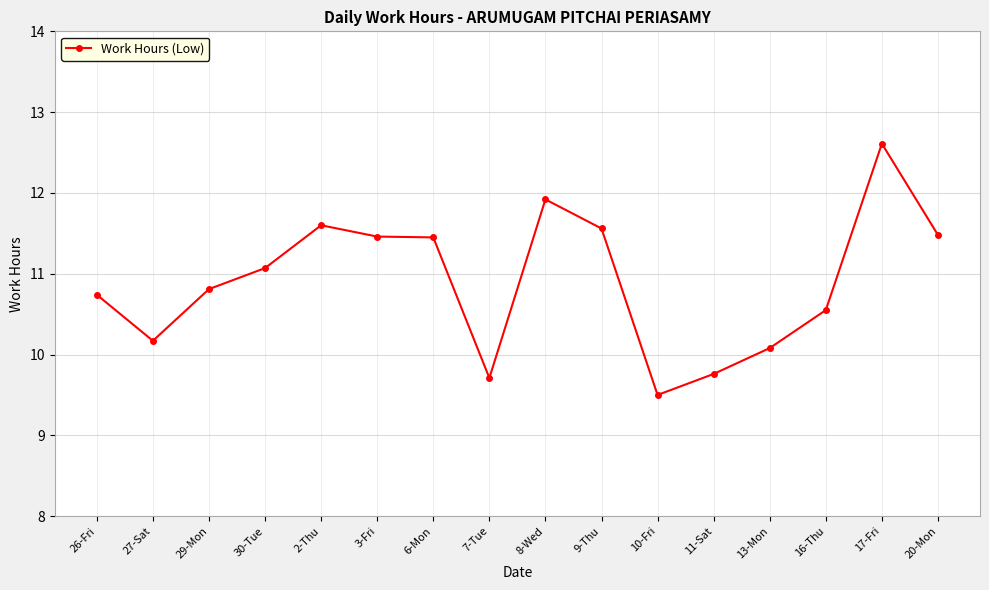

The value at 29-Mon is 10.8. True or false?

True